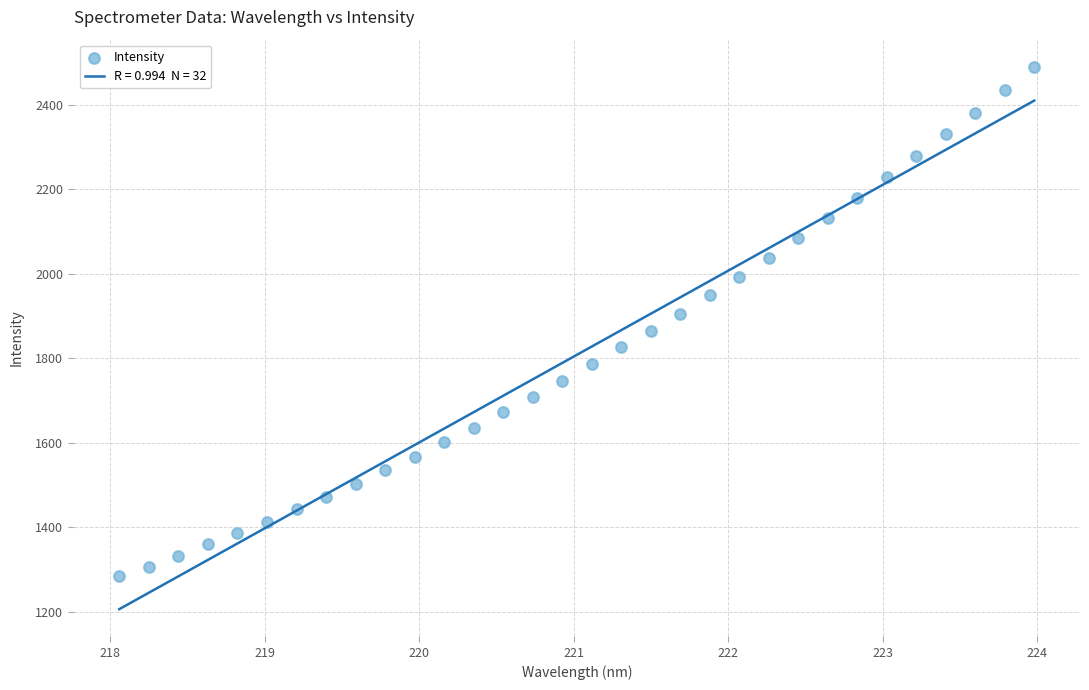

What is the range of Y values (max minus min)?

1205.7